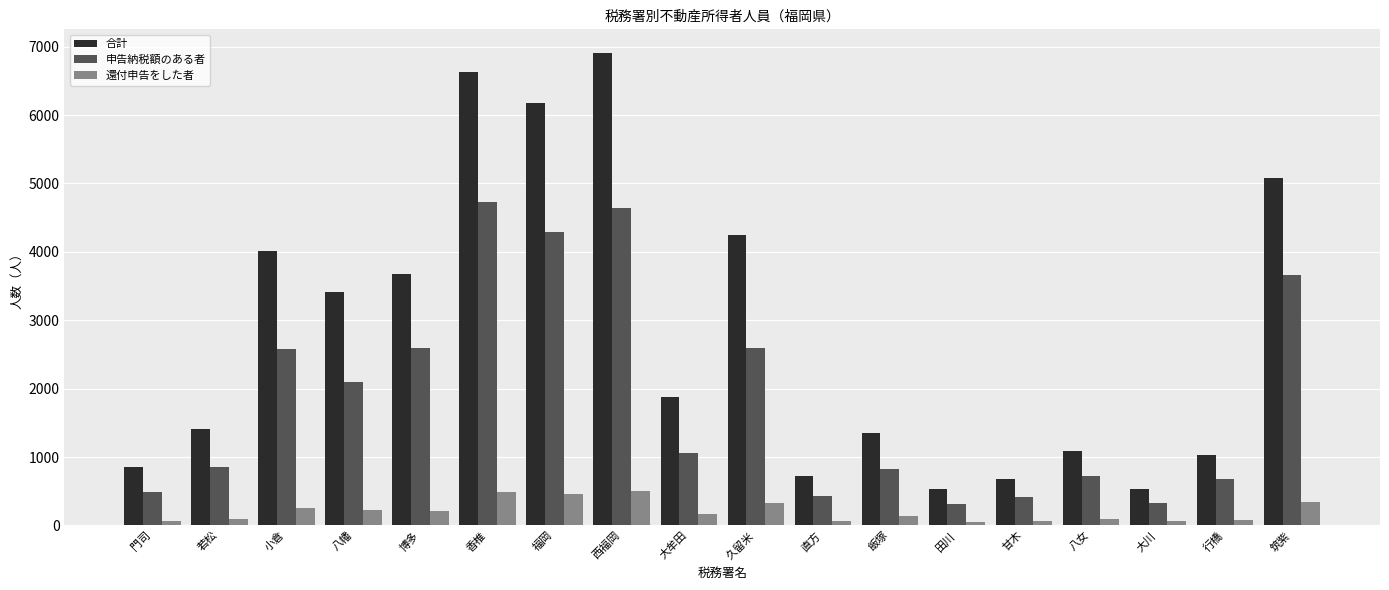

What is the value of the 還付申告をした者 bar at the 2nd from the left?

99